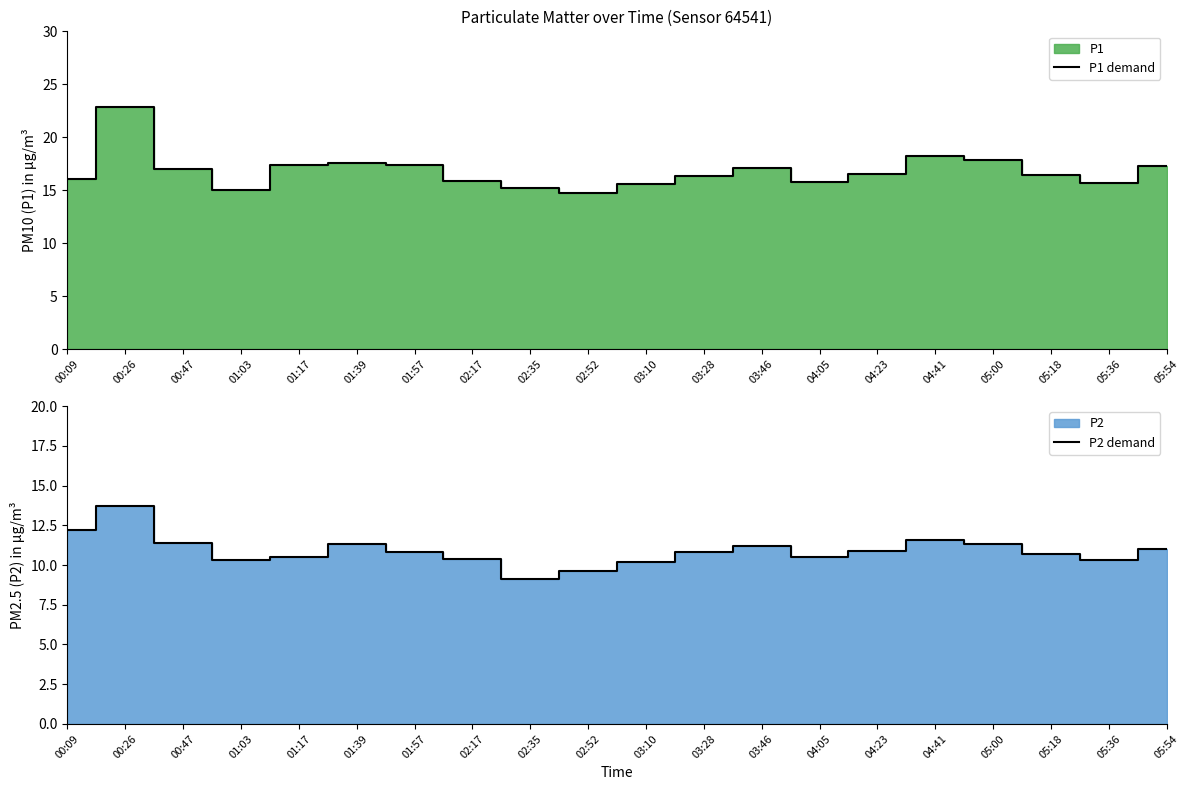

What is the sum of the P2 demand values at 01:39 and 03:28?

22.1